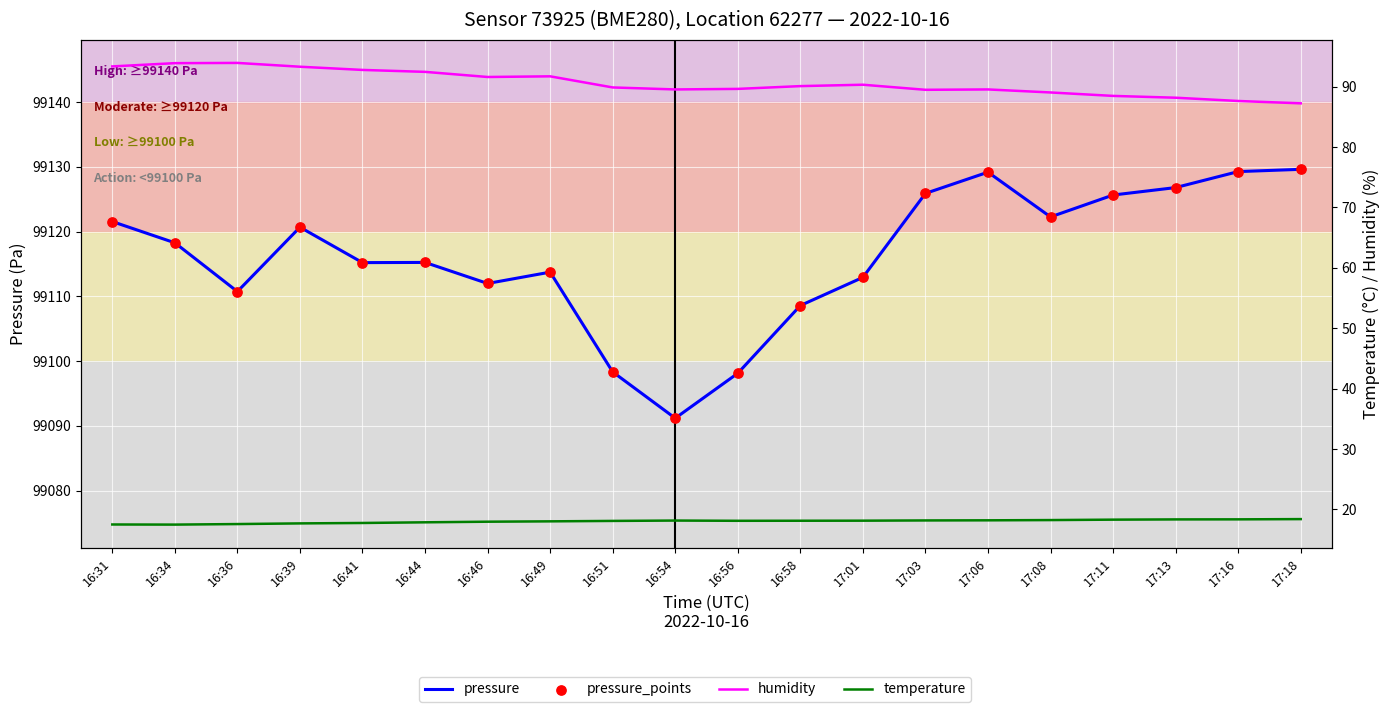

What is the total value across all series at 17:13?

198360.1